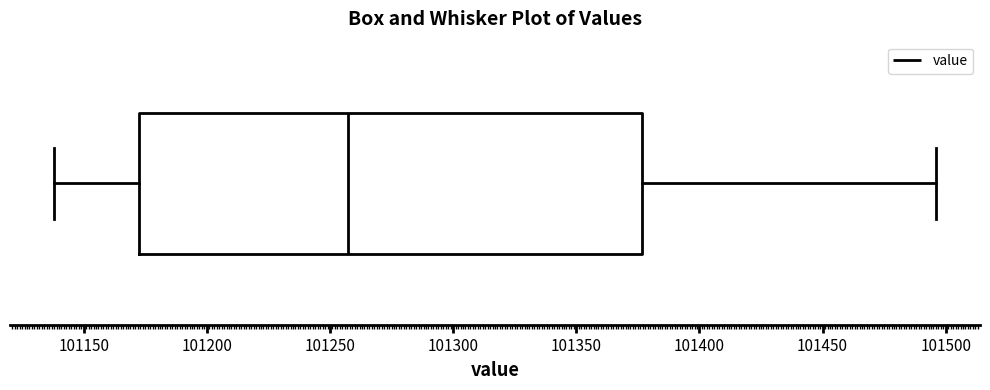

Where does the left whisker of the box end on the x-axis? The values are not printed on the chart, so give them approximately, as read against the axis.

101140